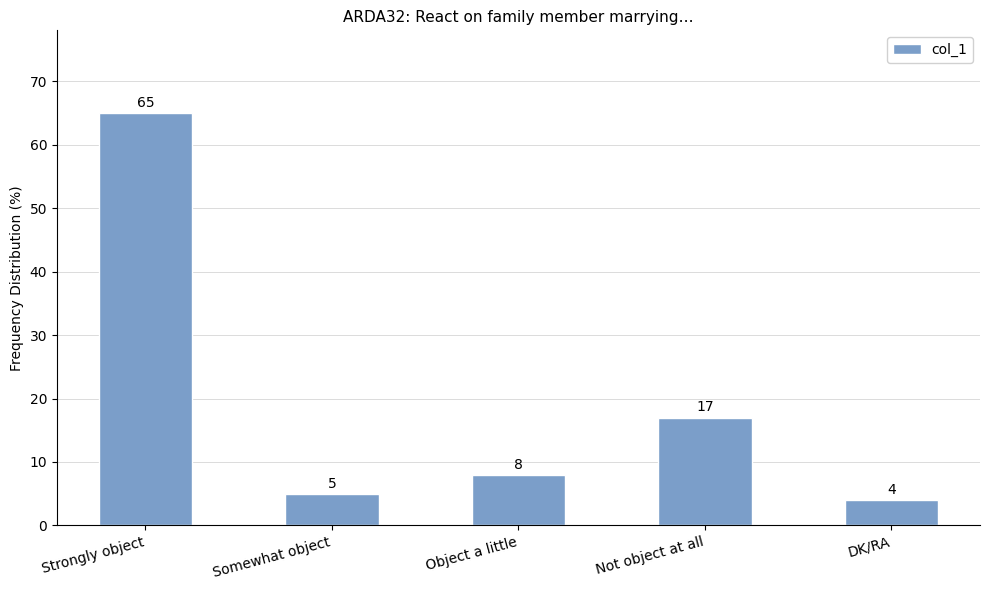

What is the change in value from Strongly object to Somewhat object?

-60